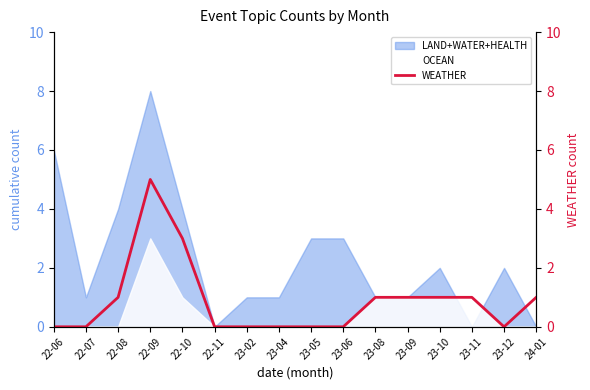

At which category does the data reach its first local peak?

22-09